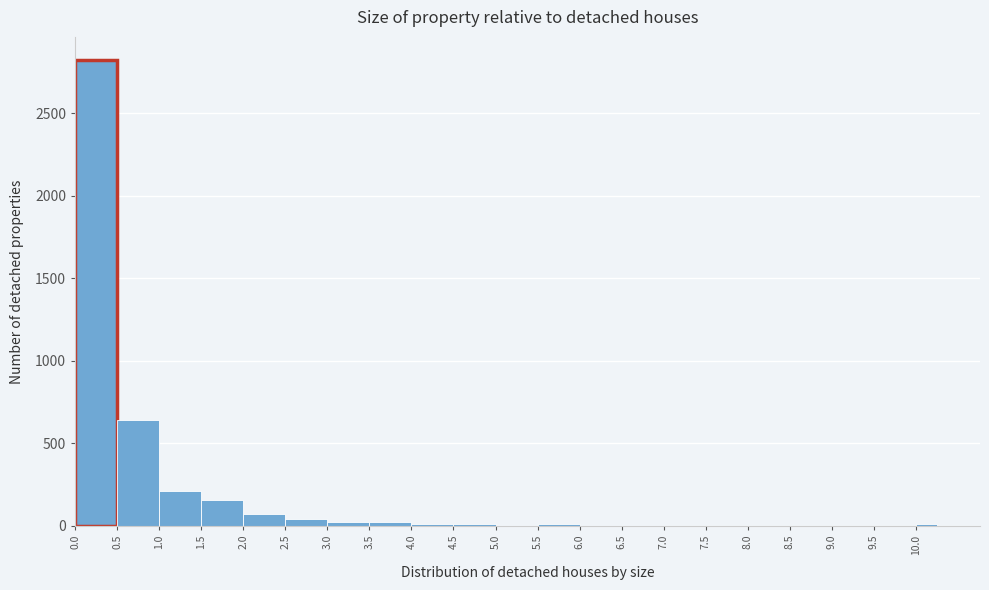

How tall is the bar that spans 1.50 to 2.00 on the x-axis? The values are not printed on the chart, so give them approximately, as read against the axis.

150